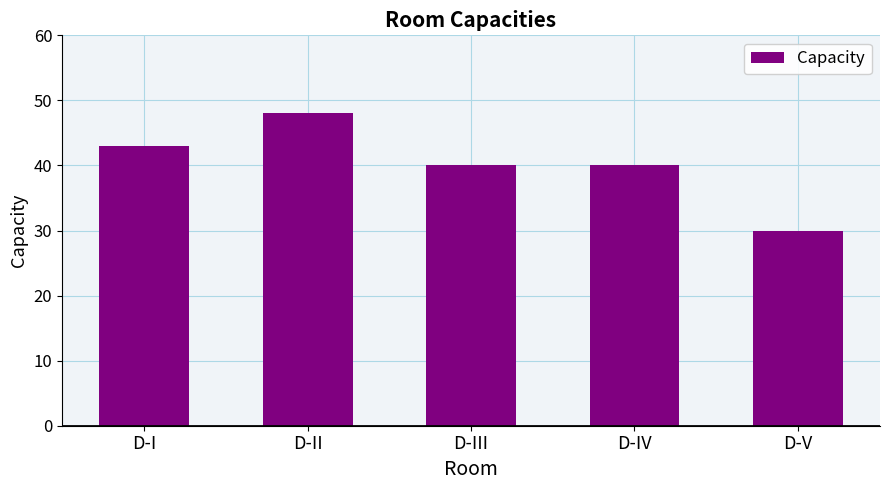

Reading left to right, transcribe all the data shown in this chart.

D-I=43	D-II=48	D-III=40	D-IV=40	D-V=30